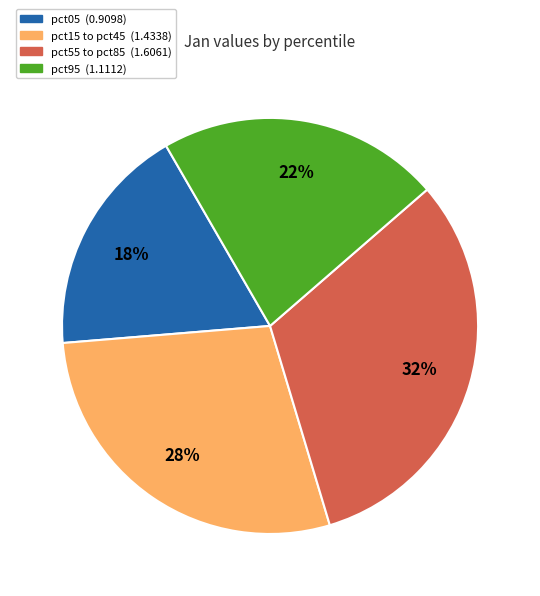

To the nearest percent, what is the average slice percentage?

25%